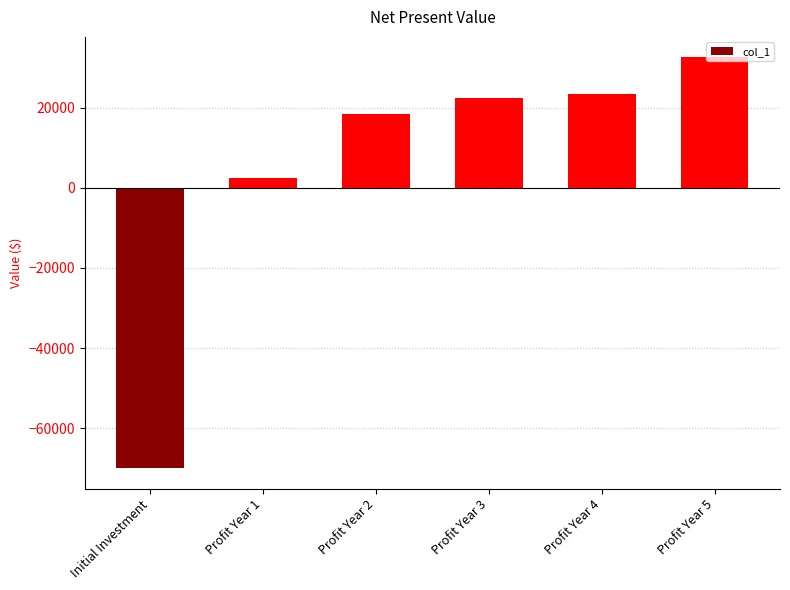

True or false: the data shows 24749 at Profit Year 2.

False